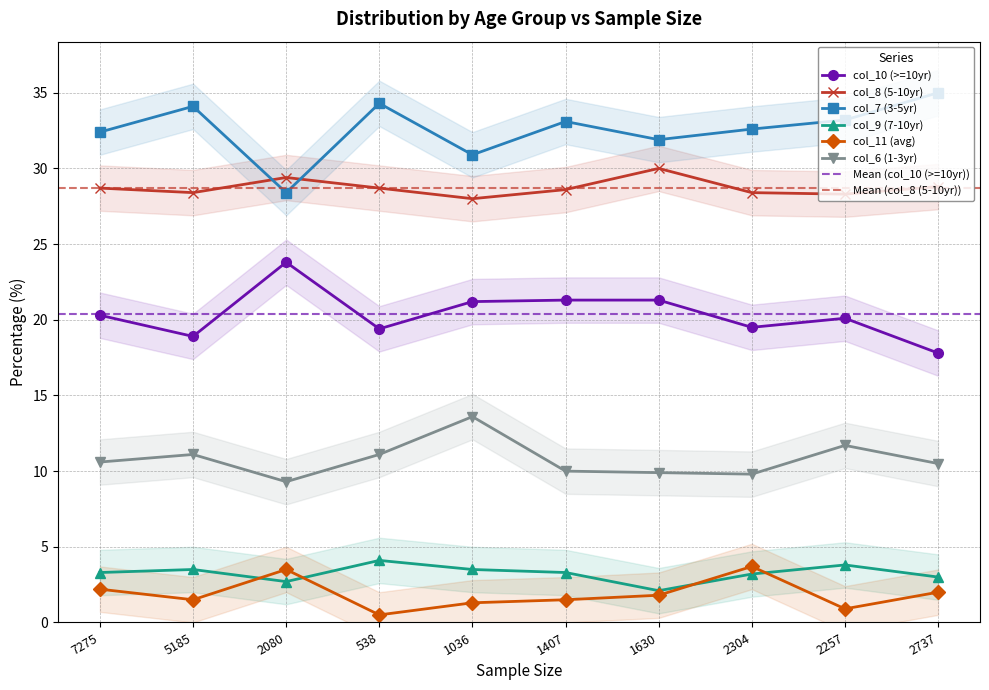

Which label corresponds to the smallest value in the chart?

538